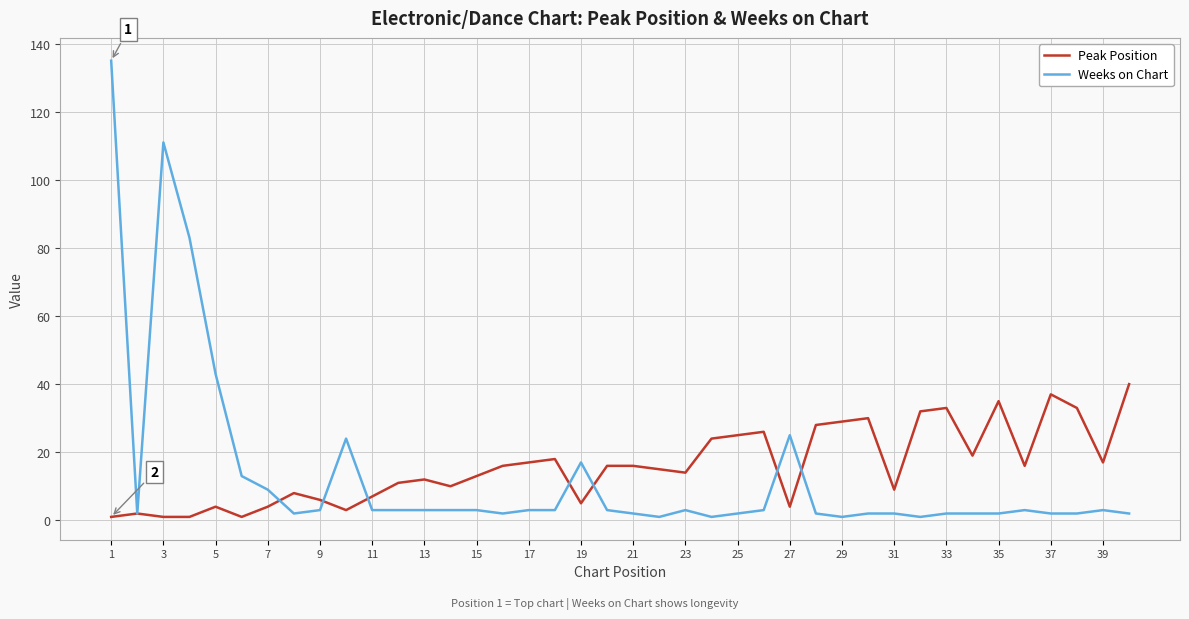

What is the smallest value displayed?

1